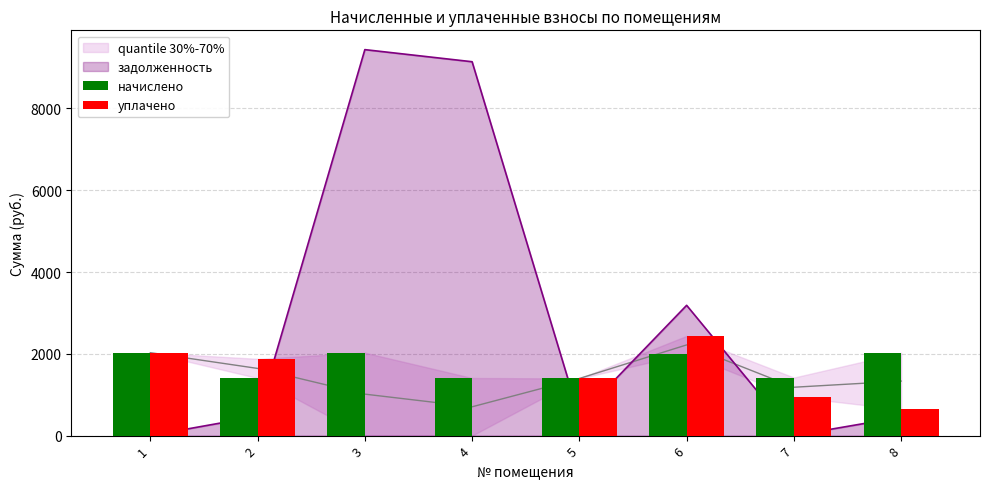

What is the minimum value for начислено?

1396.7